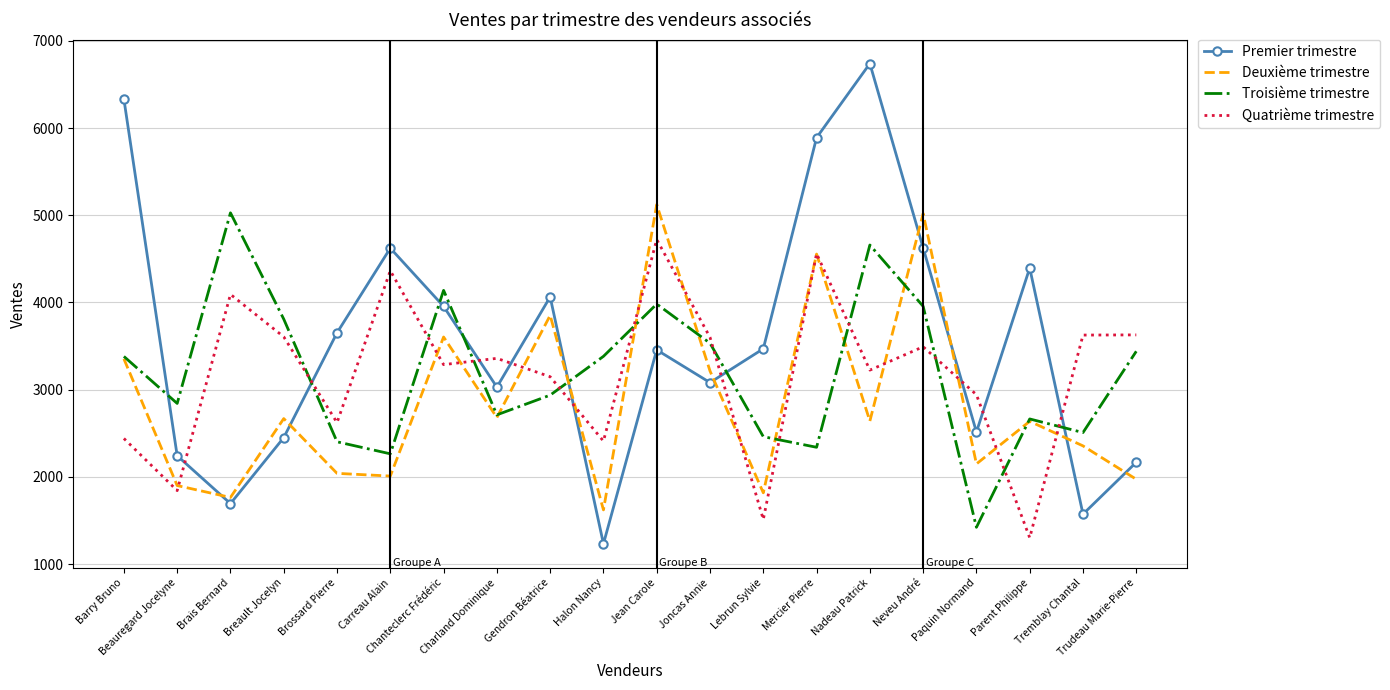

At which label does Deuxième trimestre first exceed 2640?

Barry Bruno